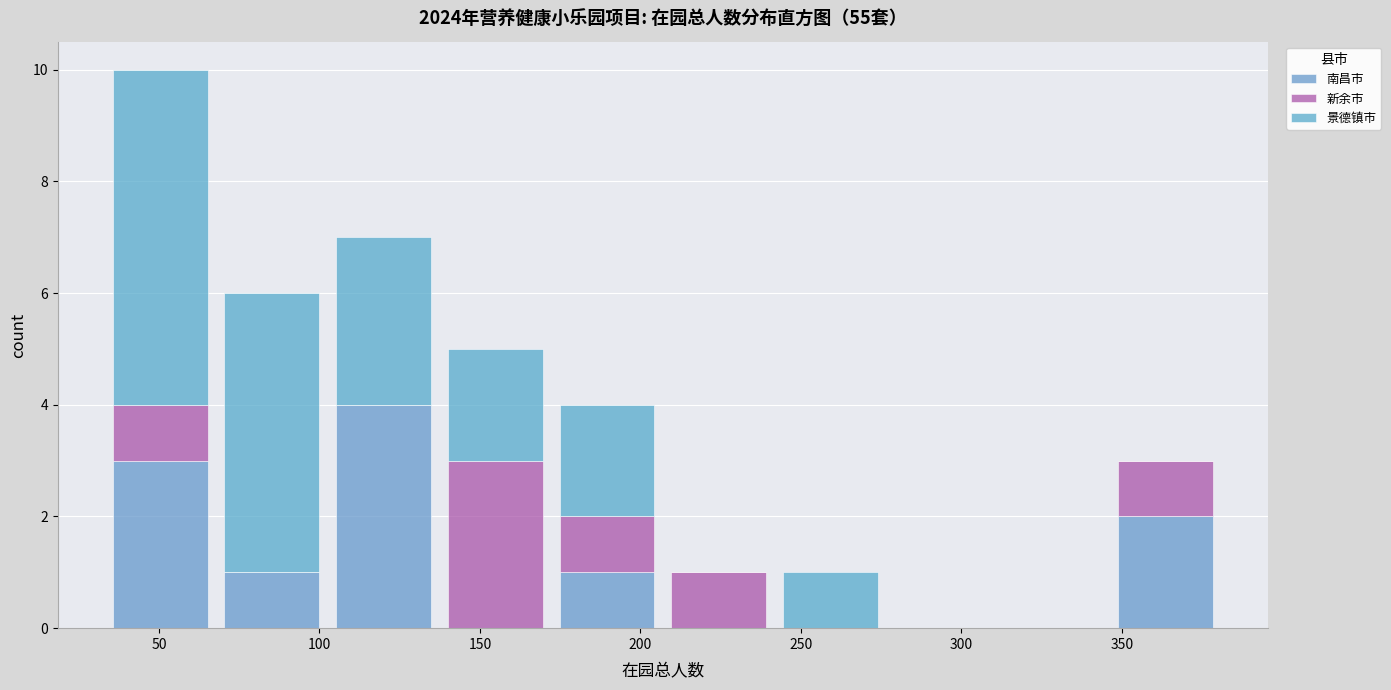

Reading left to right, transcribe this chart: for each stacked bar, give the range it covers on the x-axis and its total height. Neither the bar edges nor the heights are printed on the chart, so give them approximately, as read against the axes.

35 to 70: 10
70 to 105: 6
105 to 135: 7
135 to 170: 5
170 to 205: 4
205 to 240: 1
240 to 275: 1
275 to 310: 0
310 to 345: 0
345 to 380: 3